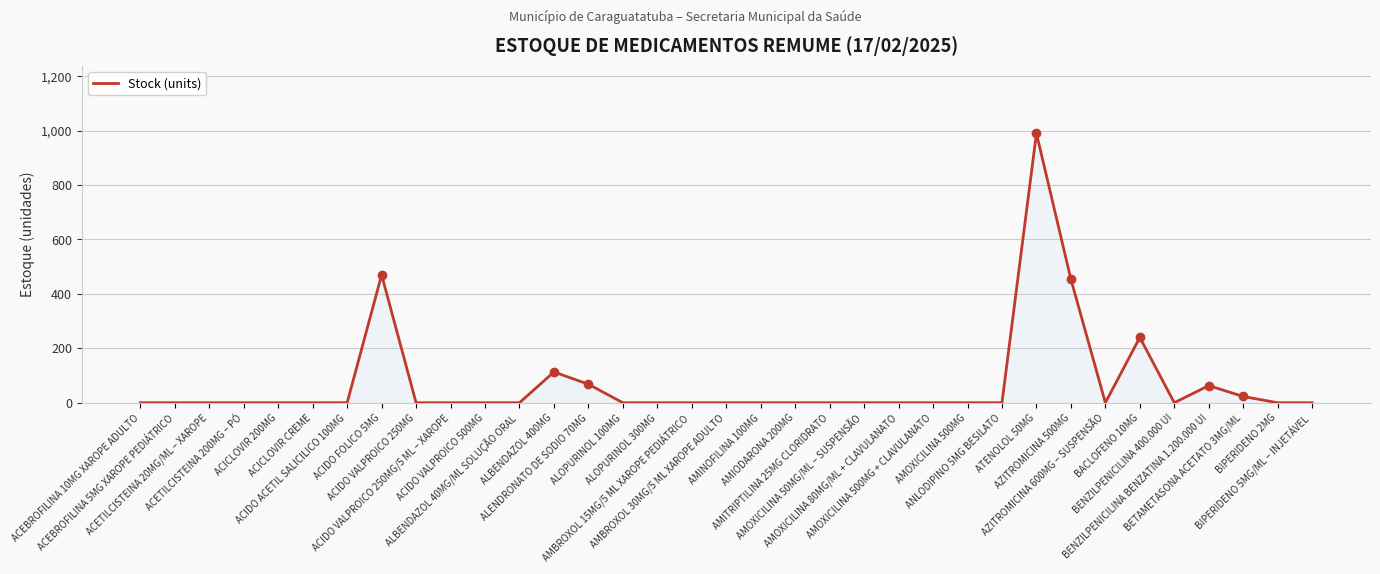

Reading left to right, list all the values displayed in this chart.

0	0	0	0	0	0	0	470	0	0	0	0	113	68	0	0	0	0	0	0	0	0	0	0	0	0	990	454	0	240	0	63	23	0	0